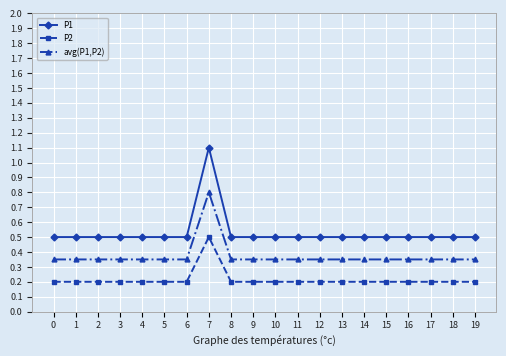

What is the total value across all series at 0?

1.1